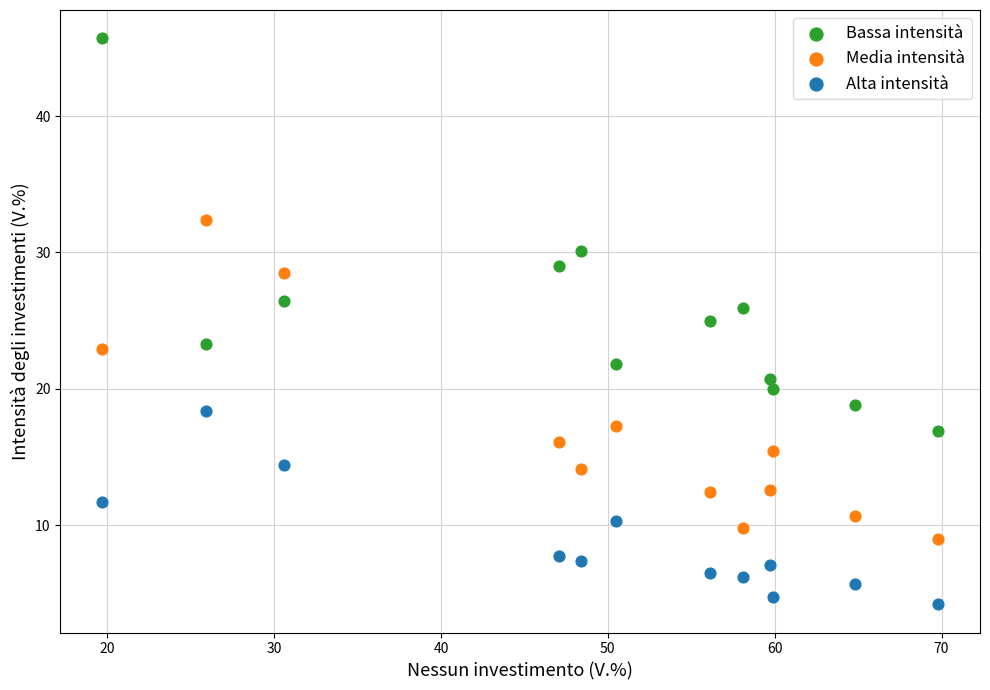

Which series has the largest Y range (max minus min)?

Bassa intensità